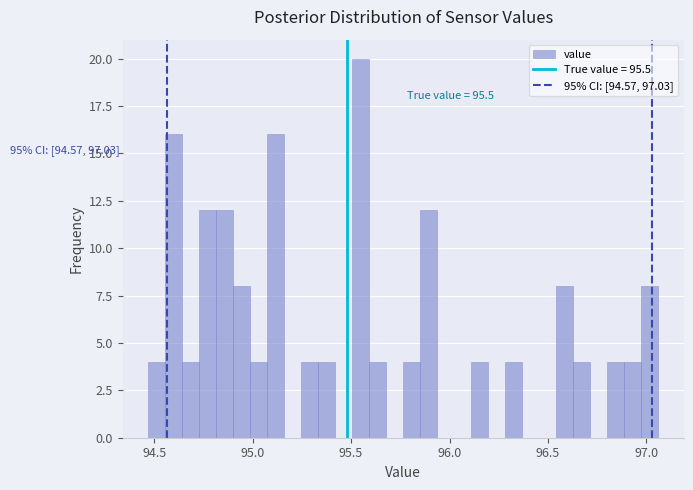

Read against the x-axis, roughly where is the centre of the tallest bar?

95.55